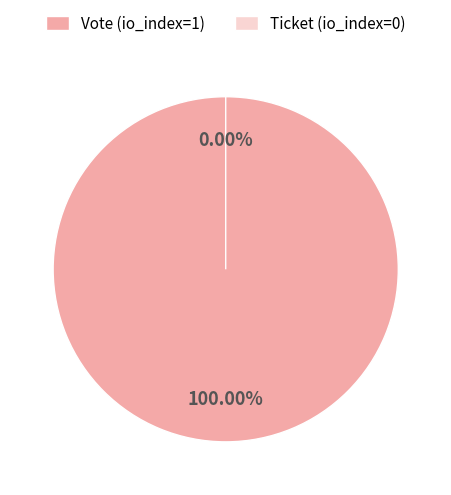

What is the change in value from Vote (io_index=1) to Ticket (io_index=0)?

-1